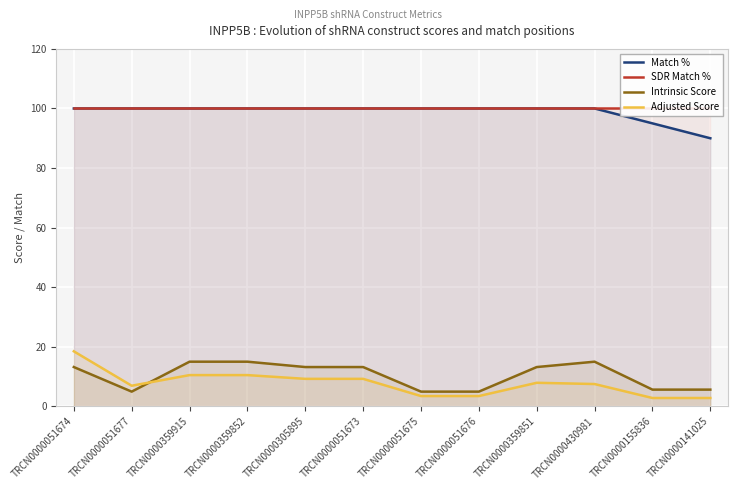

Rank the categories by SDR Match % value from lowest to highest.

TRCN0000051674, TRCN0000051677, TRCN0000359915, TRCN0000359852, TRCN0000305895, TRCN0000051673, TRCN0000051675, TRCN0000051676, TRCN0000359851, TRCN0000430981, TRCN0000155836, TRCN0000141025